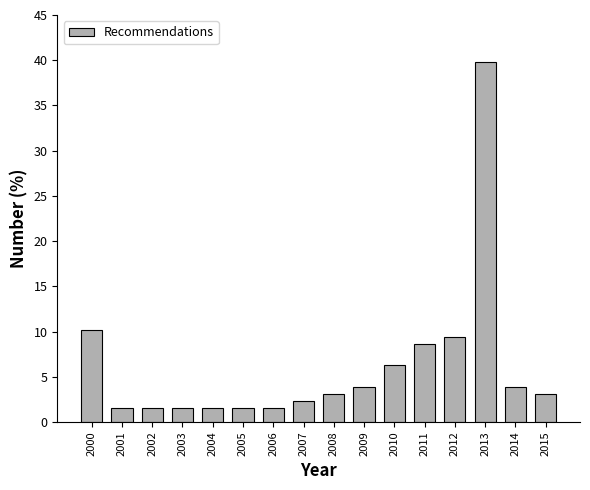

What is the greatest value displayed?

39.8